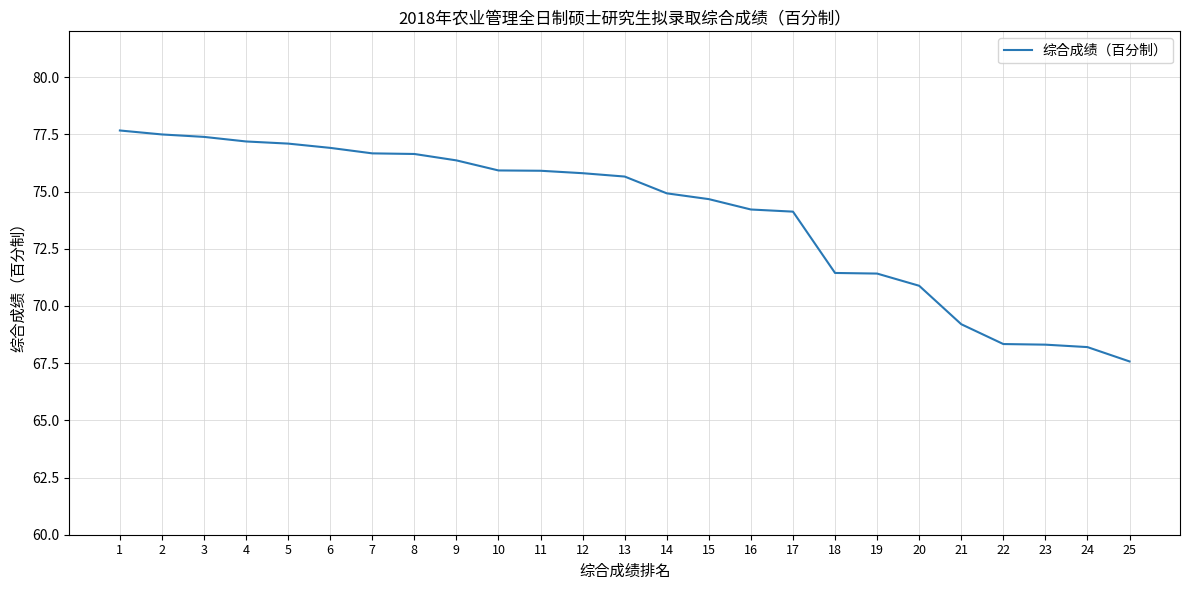

At which label does the data first exceed 75?

1